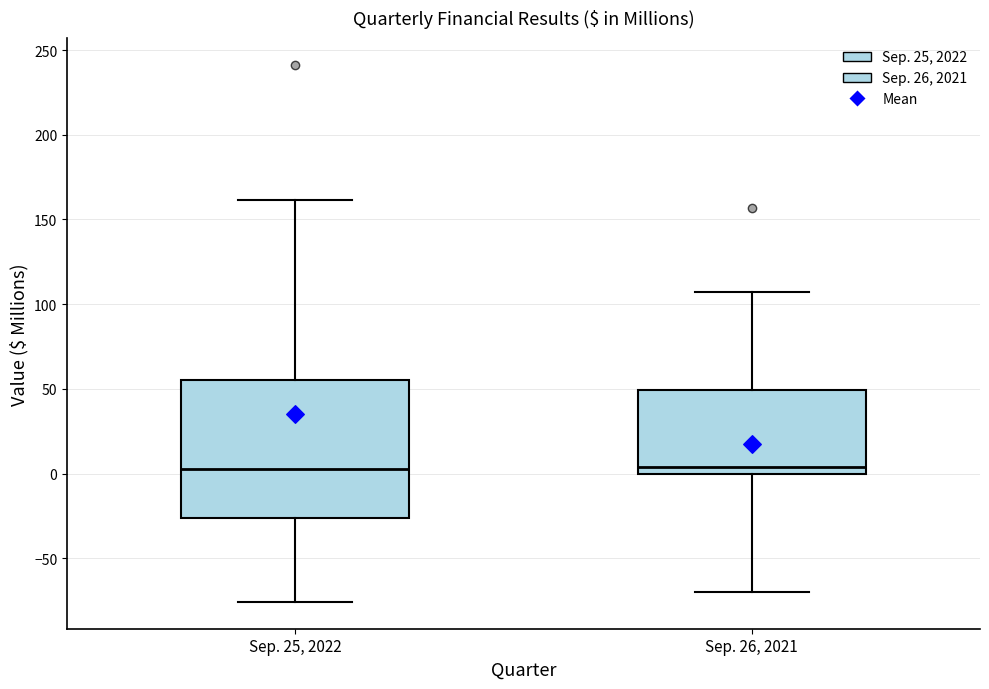

Where is the lower edge of the box for Sep. 26, 2021 on the y-axis? The values are not printed on the chart, so give them approximately, as read against the axis.

0